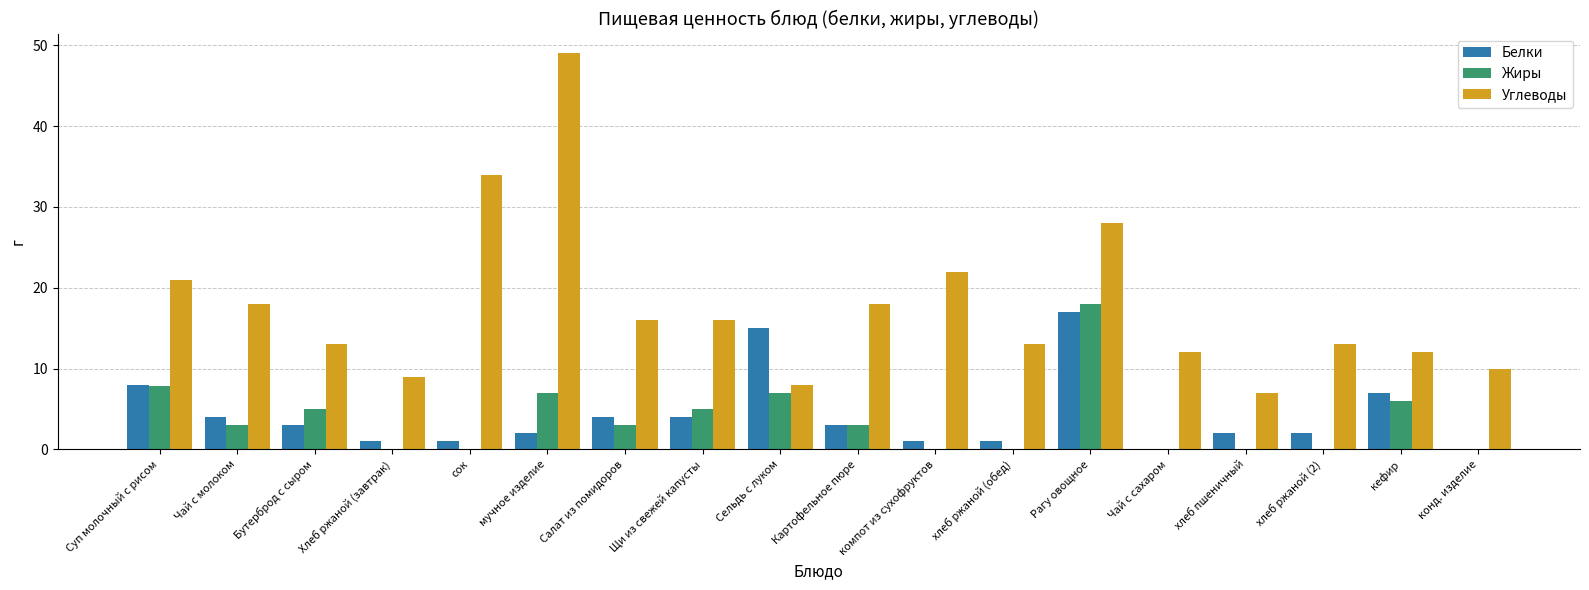

What is the total value across all series at хлеб пшеничный?

9.0